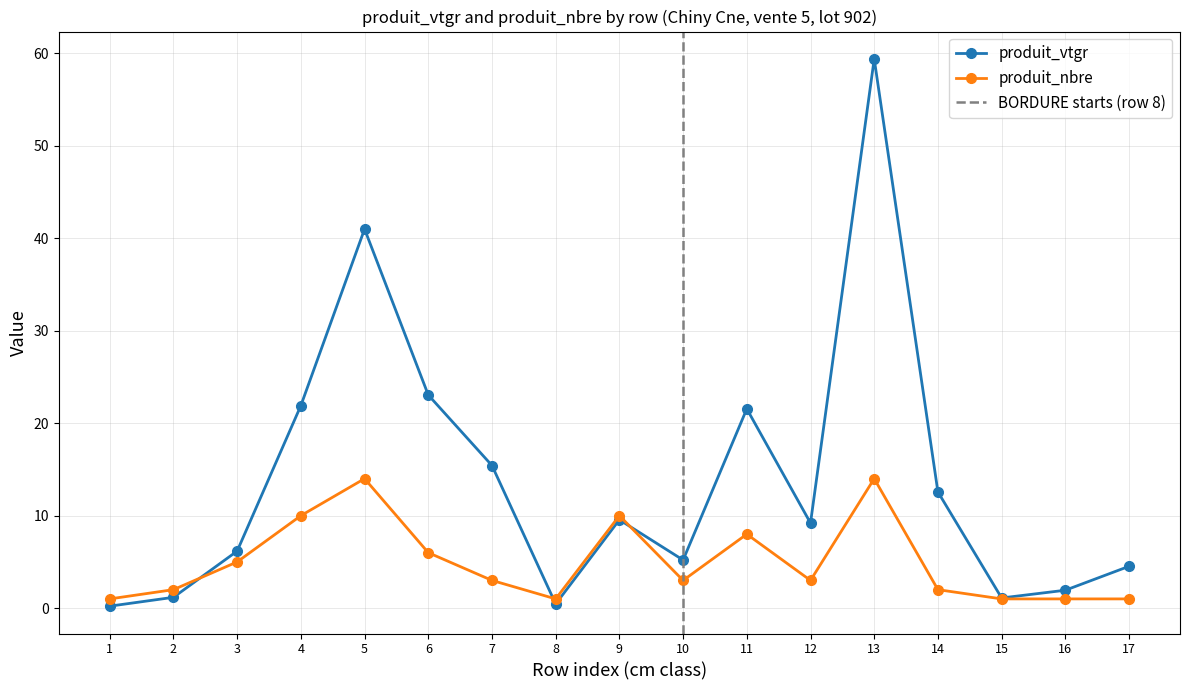

What is the value of the produit_vtgr point at the 3rd from the left?

6.2